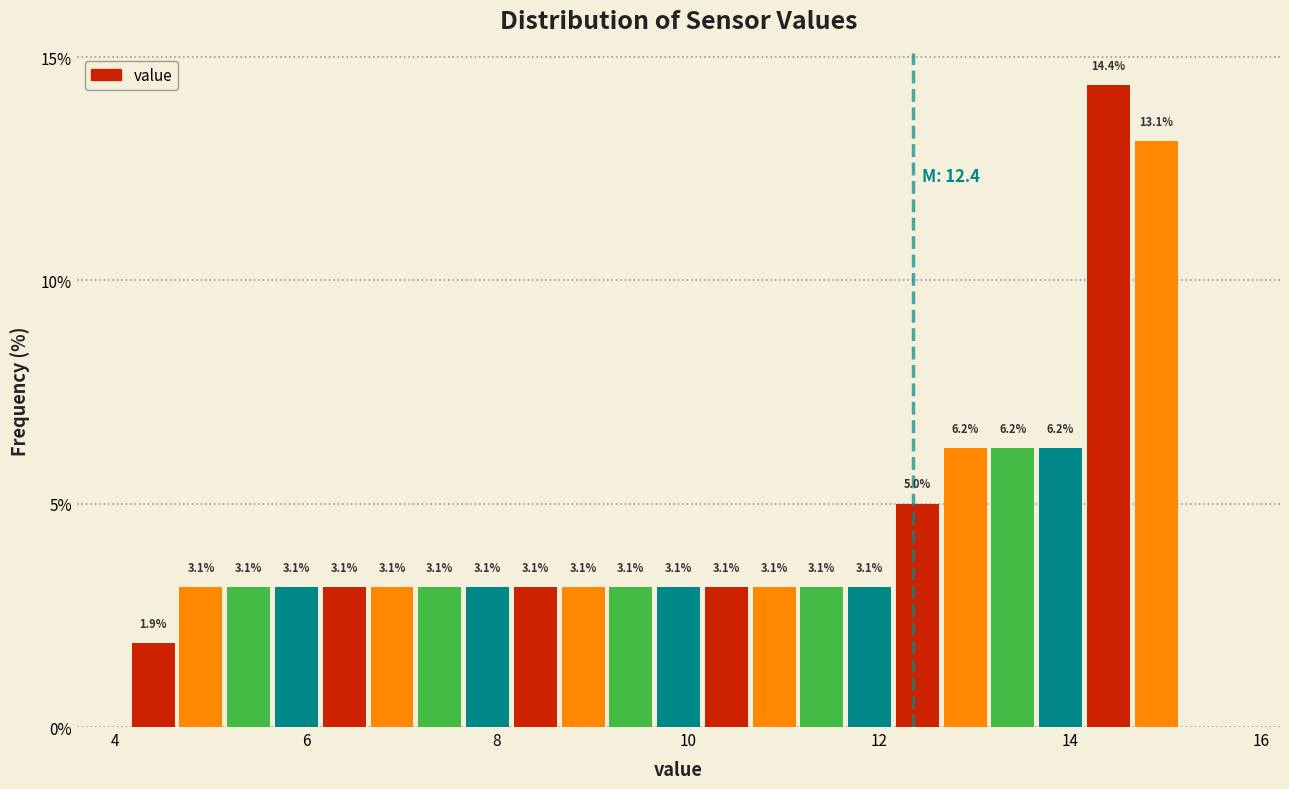

Around what value on the x-axis is the tallest bar? Give the approximate position of its centre, as read against the axis.

14.4